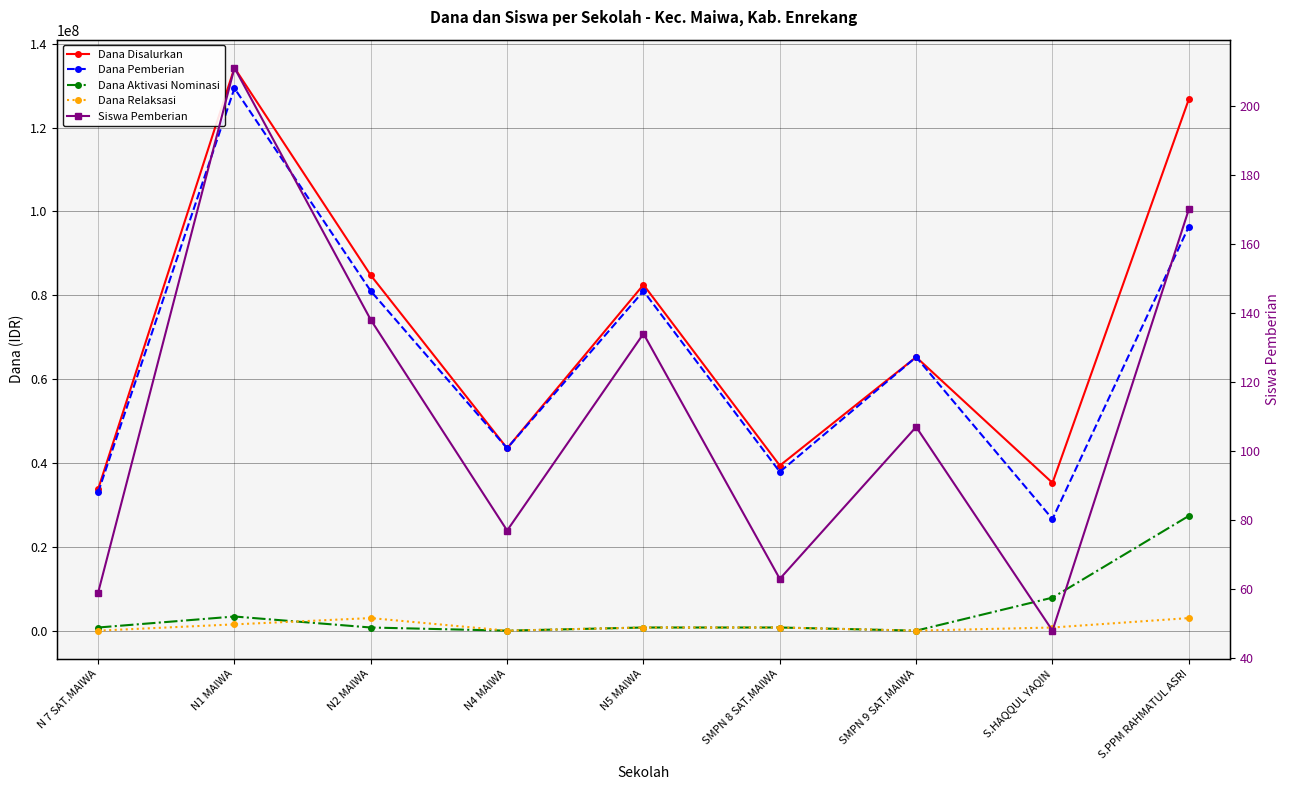

The value of Dana Pemberian at S.PPM RAHMATUL ASRI is 151588985. True or false?

False